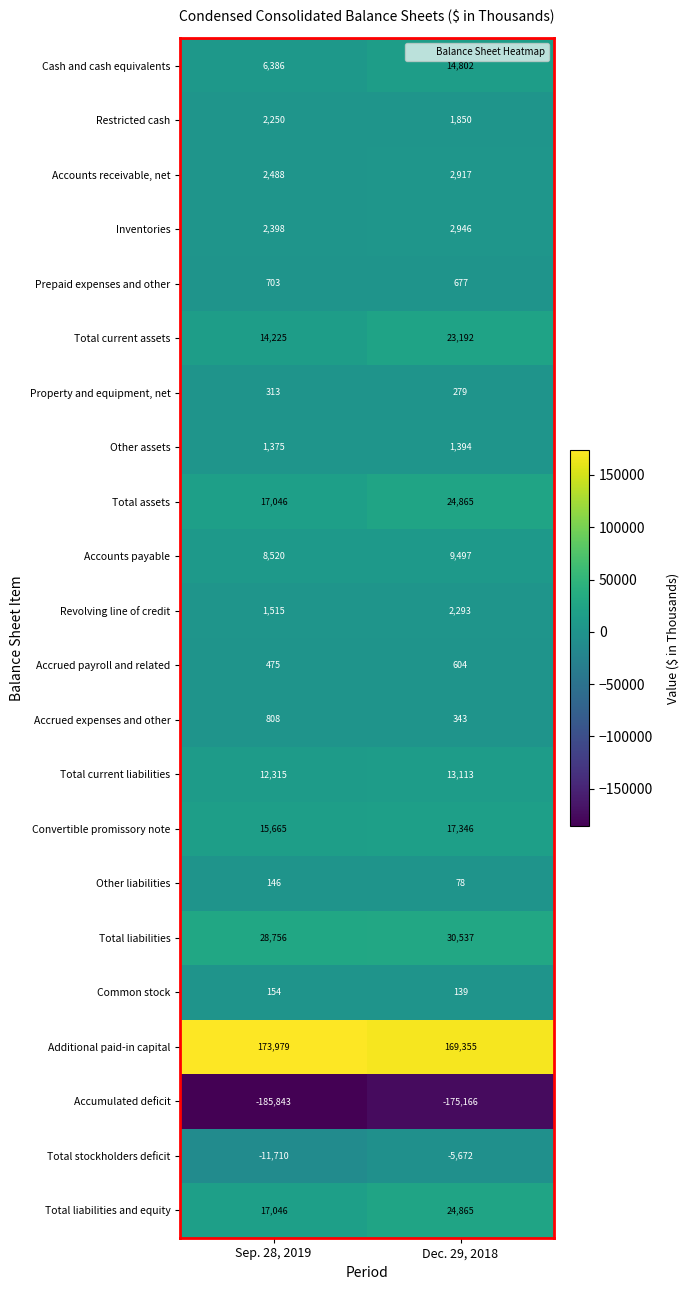

Between Sep. 28, 2019 and Dec. 29, 2018, which series saw the biggest shift?

Accumulated deficit